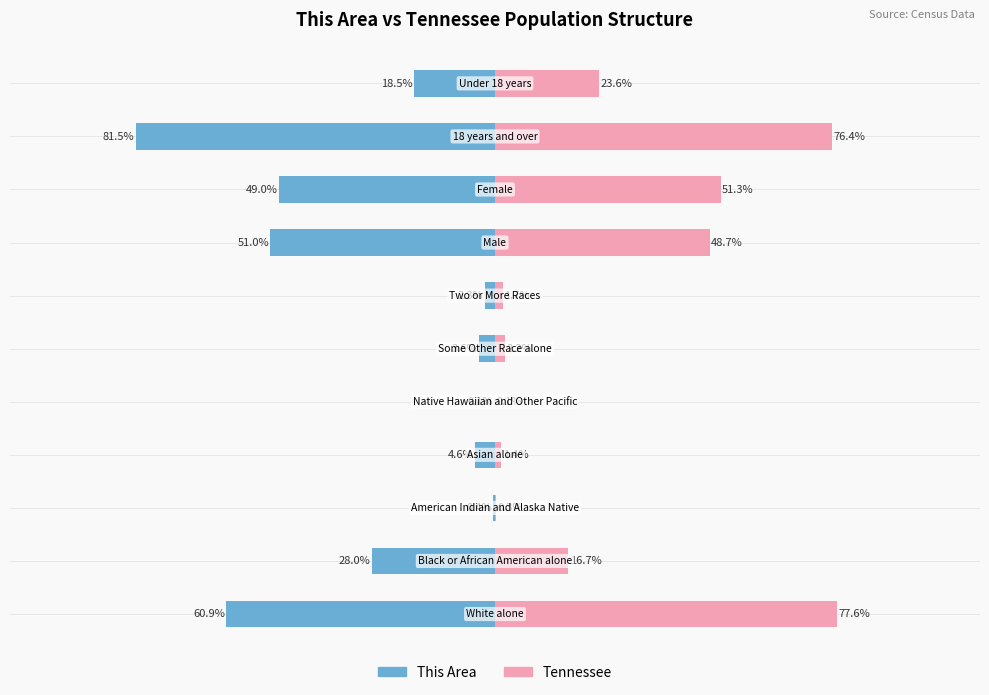

Reading right to left, extract all data points from this chart.

This Area: -18.5	-81.5	-49.0	-51.0	-2.3	-3.6	-0.1	-4.6	-0.4	-28.0	-60.9
Tennessee: 23.6	76.4	51.3	48.7	1.7	2.2	0.1	1.4	0.3	16.7	77.6